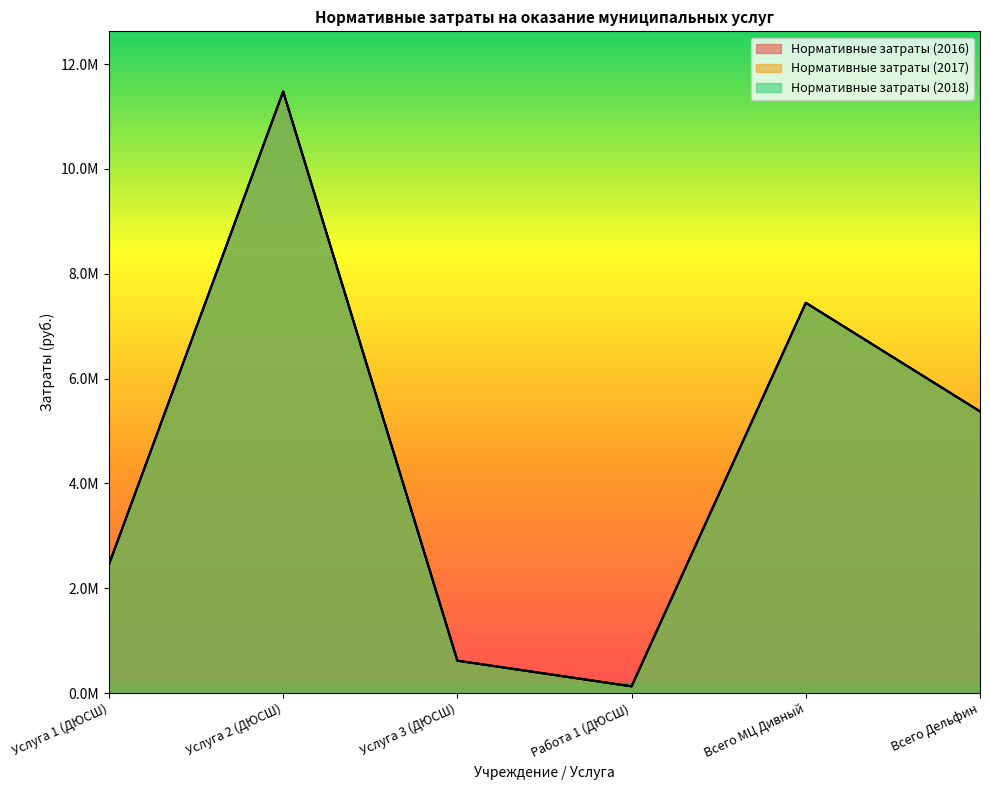

Rank the series at Услуга 3 (ДЮСШ) from highest to lowest value.

Нормативные затраты (2016), Нормативные затраты (2017), Нормативные затраты (2018)